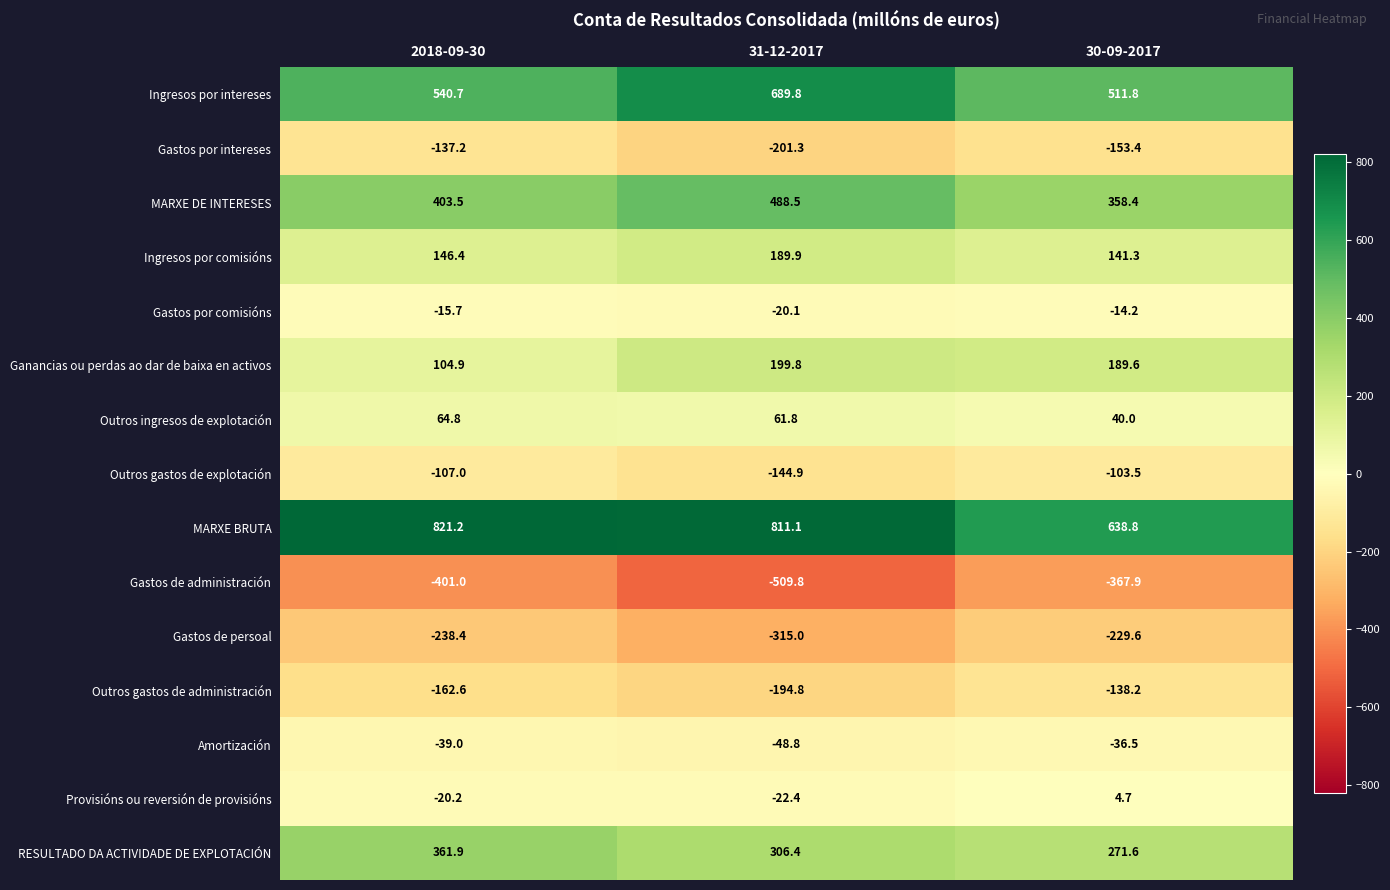

Rank the series at 2018-09-30 from lowest to highest value.

Gastos de administración, Gastos de persoal, Outros gastos de administración, Gastos por intereses, Outros gastos de explotación, Amortización, Provisións ou reversión de provisións, Gastos por comisións, Outros ingresos de explotación, Ganancias ou perdas ao dar de baixa en activos, Ingresos por comisións, RESULTADO DA ACTIVIDADE DE EXPLOTACIÓN, MARXE DE INTERESES, Ingresos por intereses, MARXE BRUTA